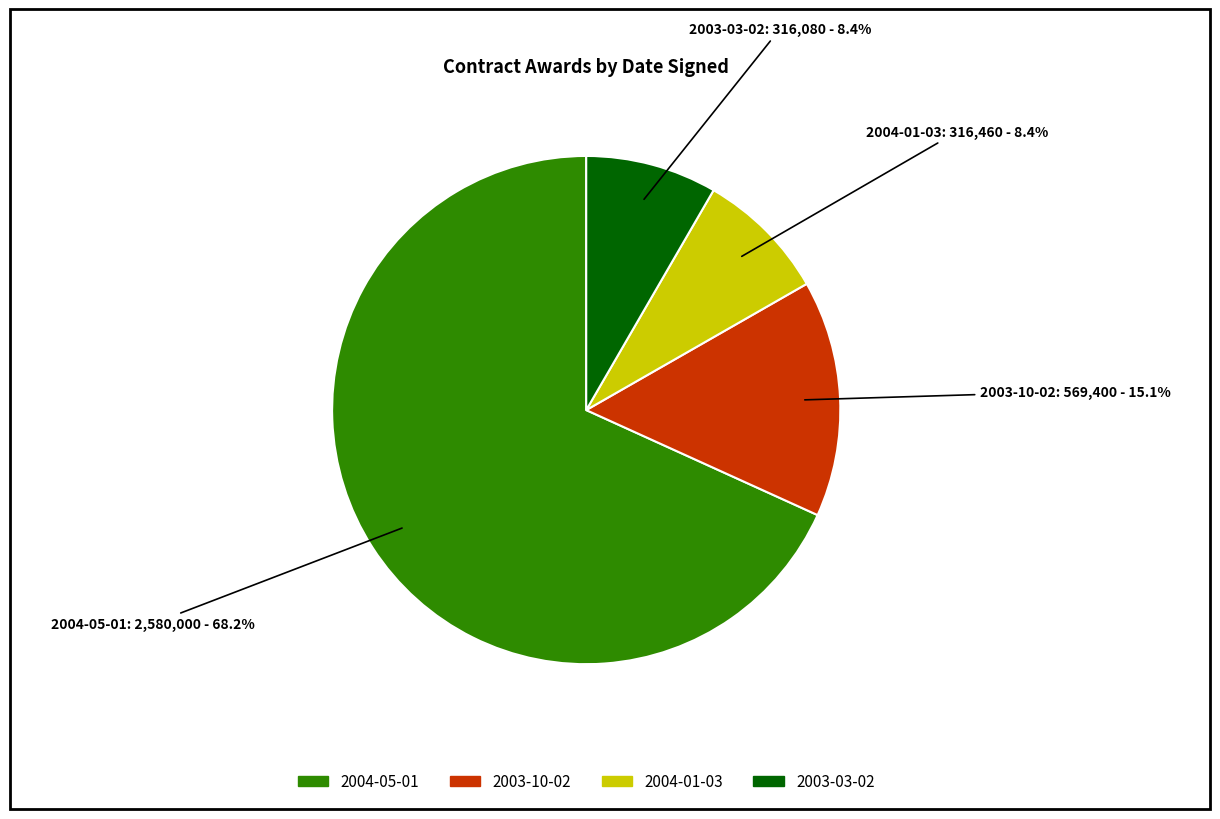

Which category accounts for the majority?

2004-05-01